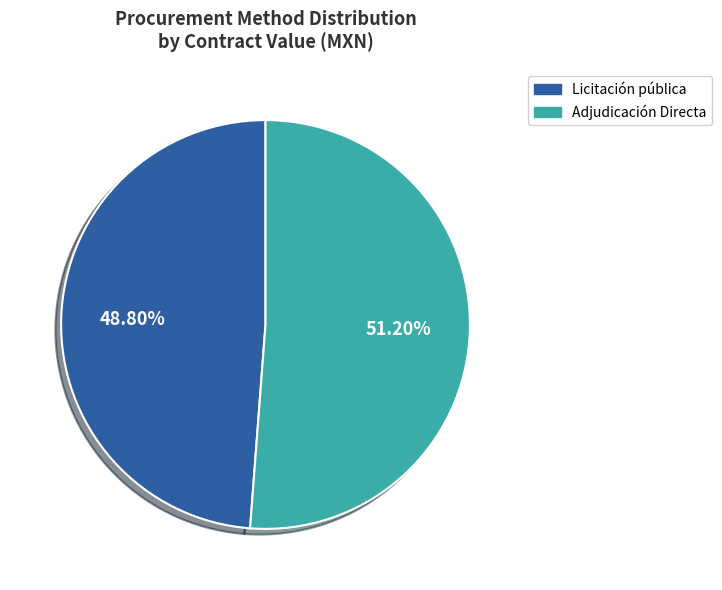

How many segments does this pie chart have?

2